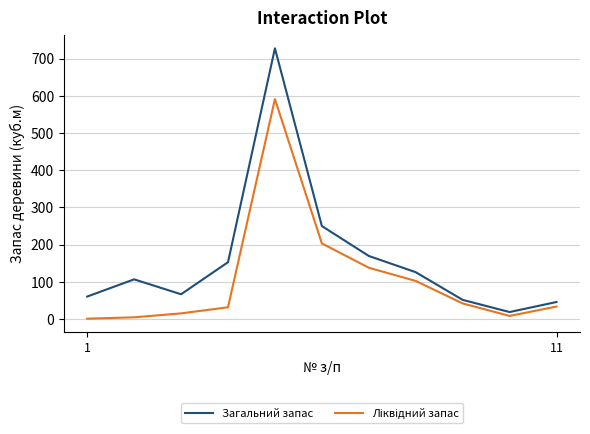

Which series has the largest range (max minus min)?

Загальний запас